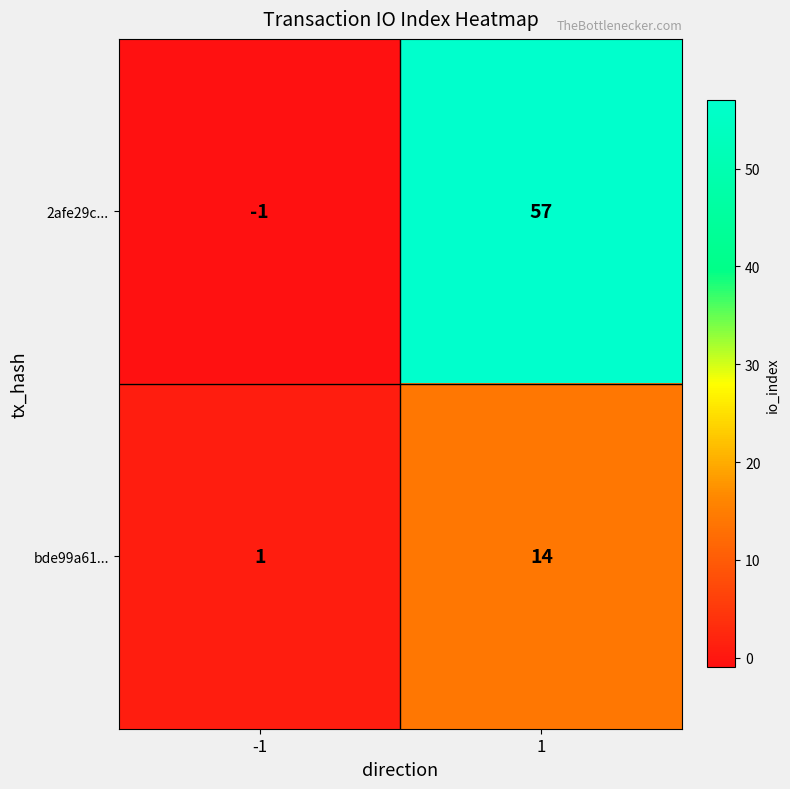

What is the difference between the 2afe29c... values at 1 and -1?

58